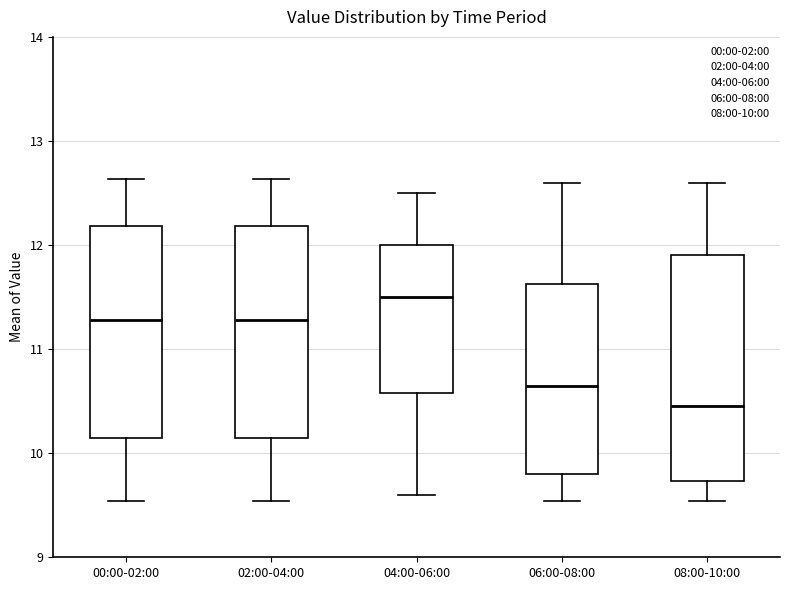

Reading left to right, transcribe this box plot: for each box, give where its median line is, the range the box spans, and where its two whiskers end, as read against the y-axis. The values are not printed on the chart, so give them approximately, as read against the axis.

00:00-02:00: median 11.3, box 10.1 to 12.2, whiskers 9.5 to 12.6
02:00-04:00: median 11.3, box 10.1 to 12.2, whiskers 9.5 to 12.6
04:00-06:00: median 11.5, box 10.6 to 12.0, whiskers 9.6 to 12.5
06:00-08:00: median 10.7, box 9.8 to 11.6, whiskers 9.5 to 12.6
08:00-10:00: median 10.5, box 9.7 to 11.9, whiskers 9.5 to 12.6